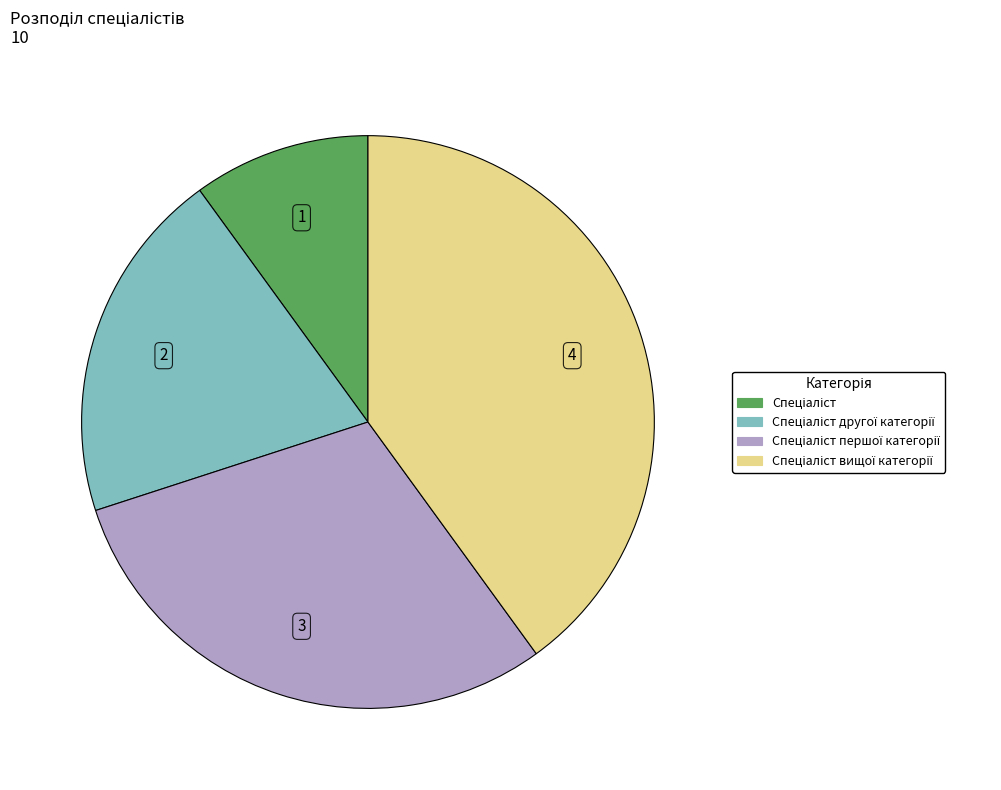

Is there any slice that represents more than half of the pie?

No